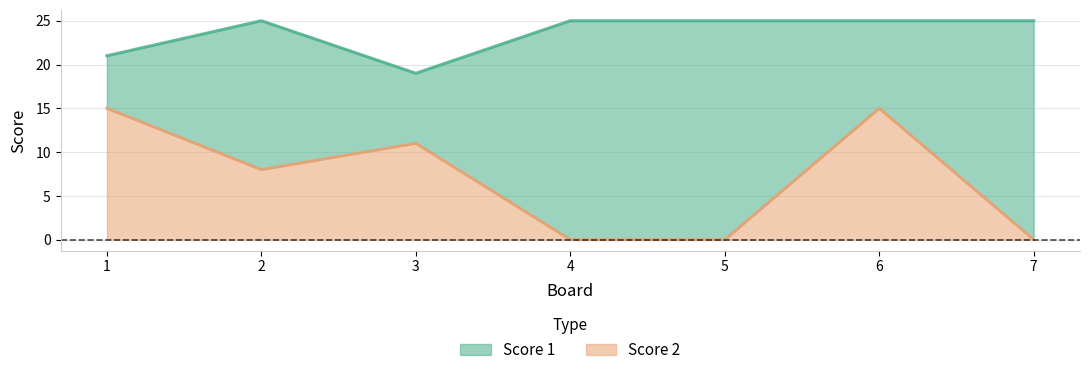

Between 4 and 6, which series saw the biggest shift?

Score 2